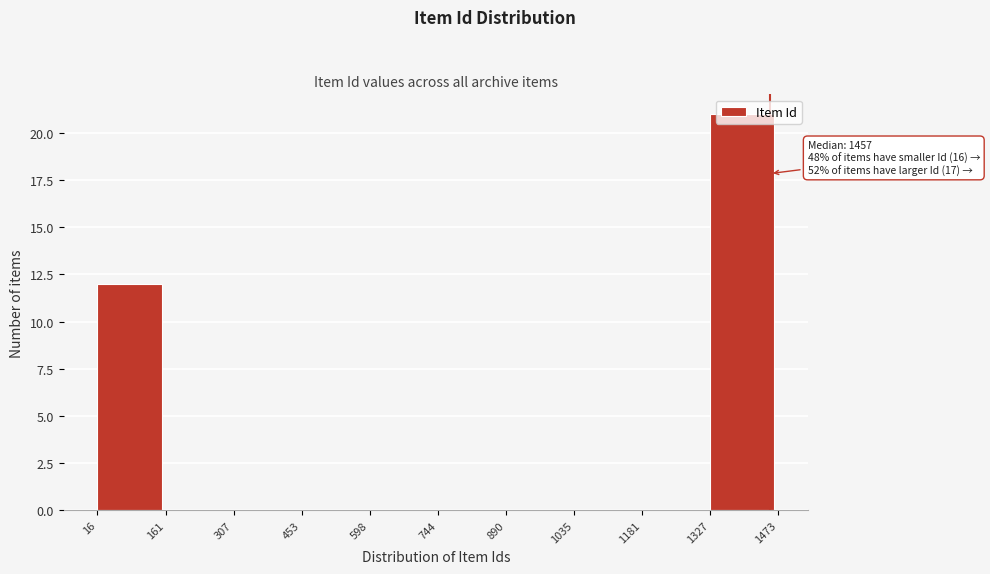

Which range on the x-axis has the tallest bar?

1327 to 1473